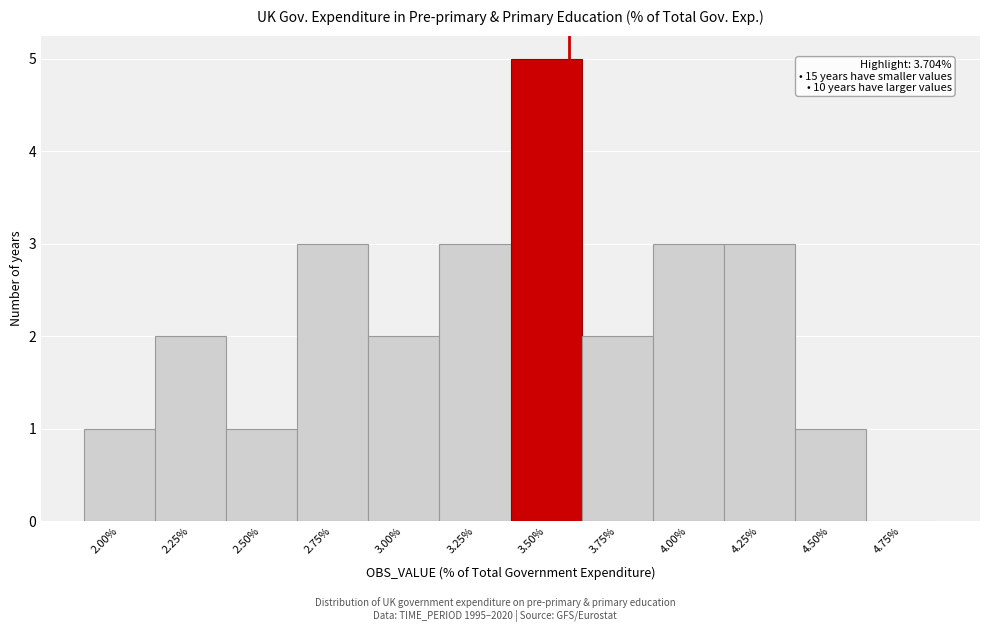

Reading left to right, list all the values displayed in this chart.

2.00%=1	2.25%=2	2.50%=1	2.75%=3	3.00%=2	3.25%=3	3.50%=5	3.75%=2	4.00%=3	4.25%=3	4.50%=1	4.75%=0